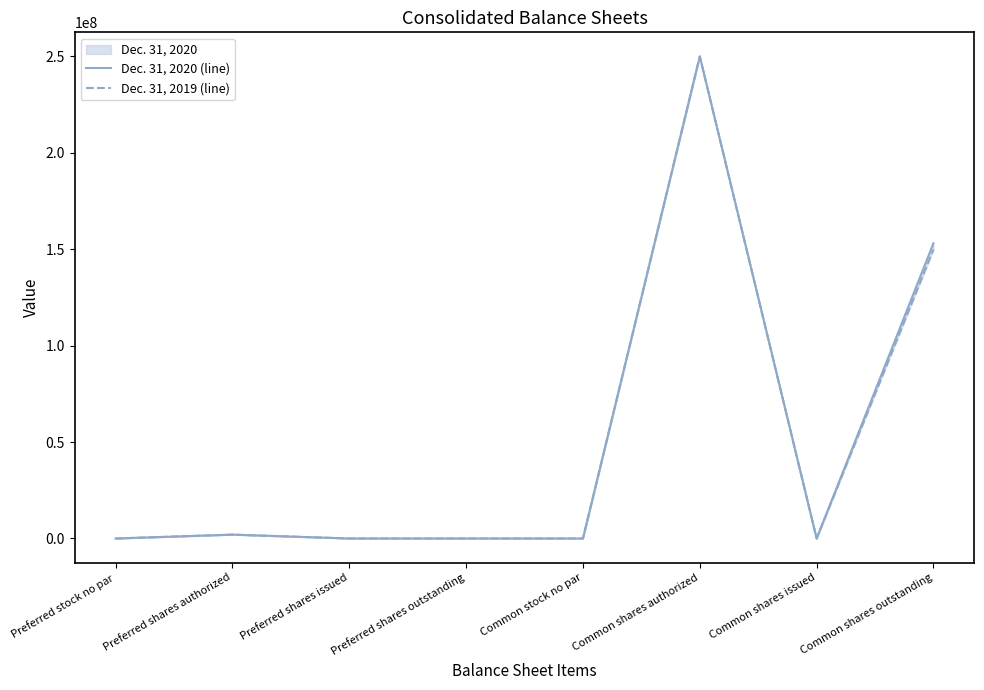

Which series has the widest spread of values?

Dec. 31, 2020 (line)